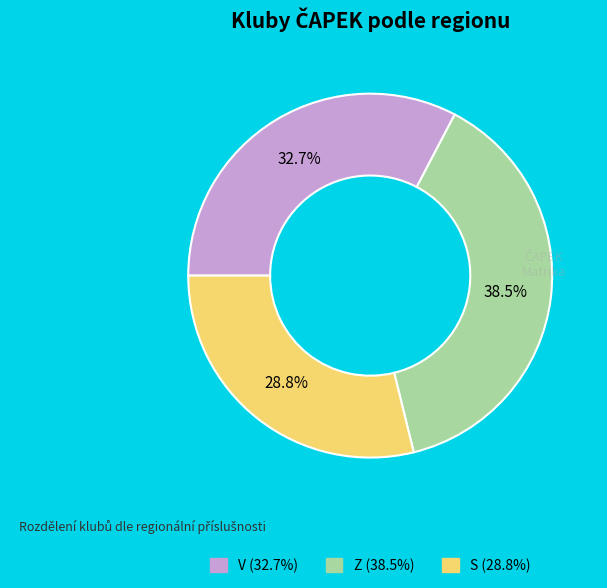

What is the ratio of the value at S to the value at V?

0.9